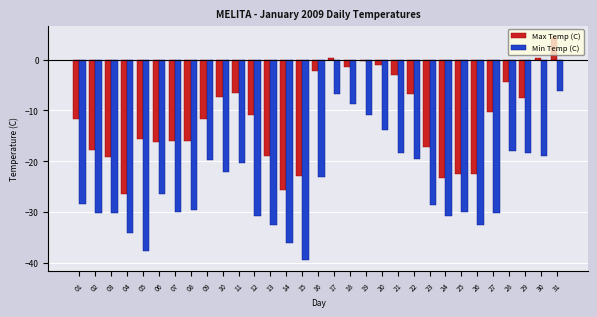

Rank the series by their maximum value, from lowest to highest.

Min Temp (C), Max Temp (C)